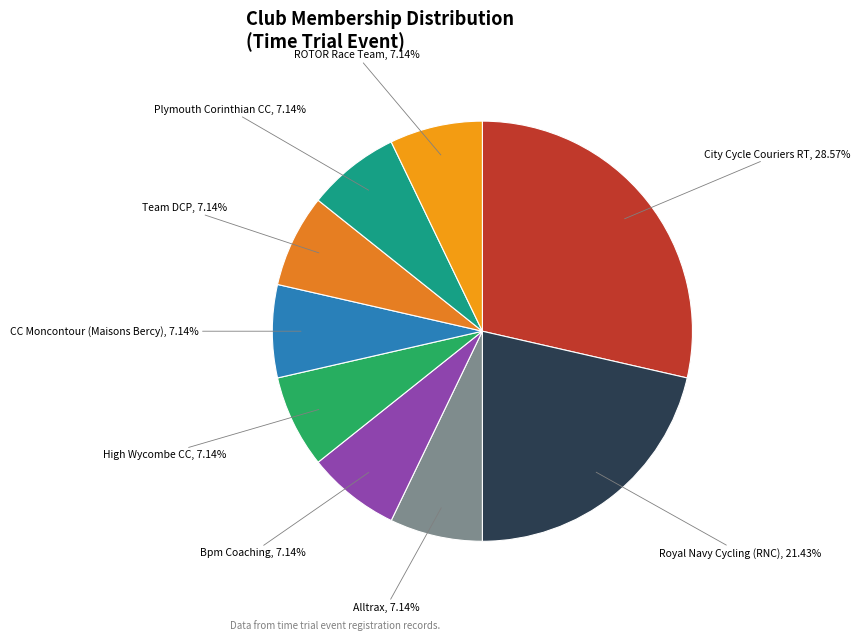

Which has a higher value, High Wycombe CC or Royal Navy Cycling (RNC)?

Royal Navy Cycling (RNC)